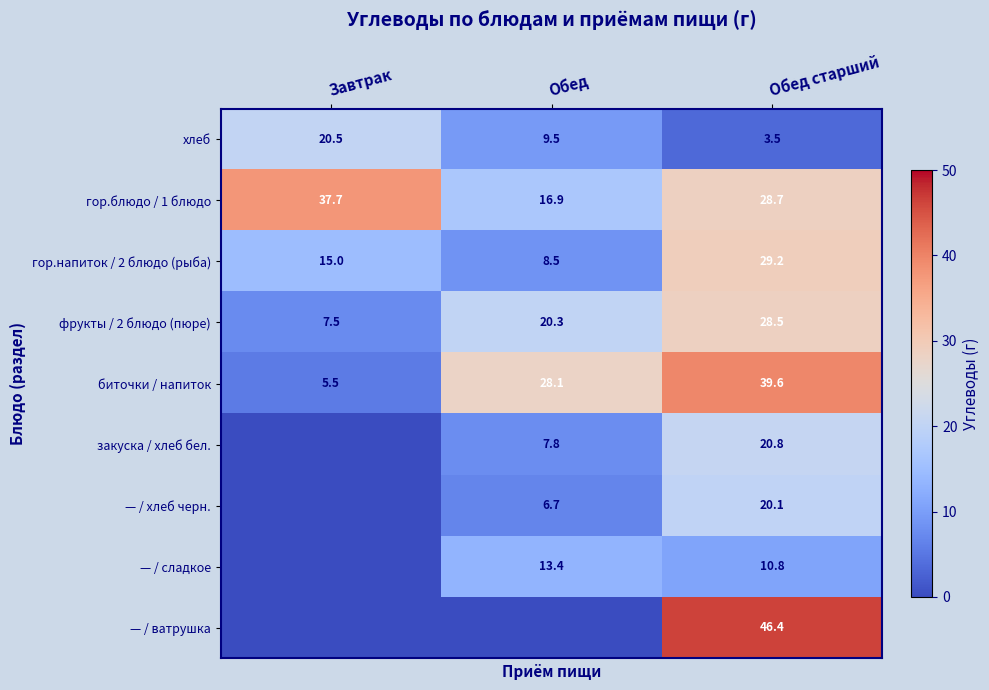

The гор.напиток / 2 блюдо (рыба) series shows 8.5 at Обед. True or false?

True